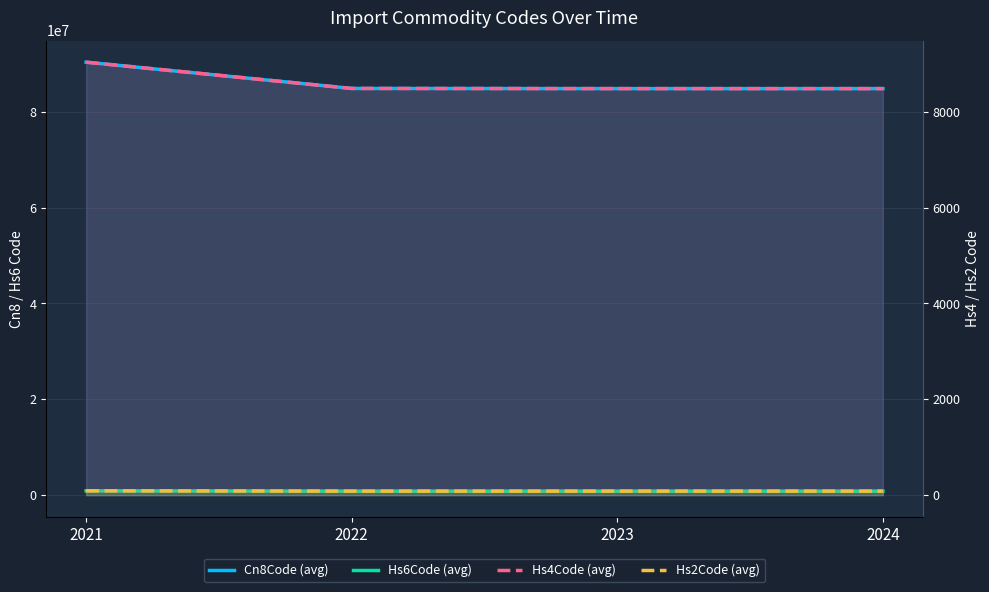

True or false: Hs2Code (avg) and Hs4Code (avg) cross at least once.

False